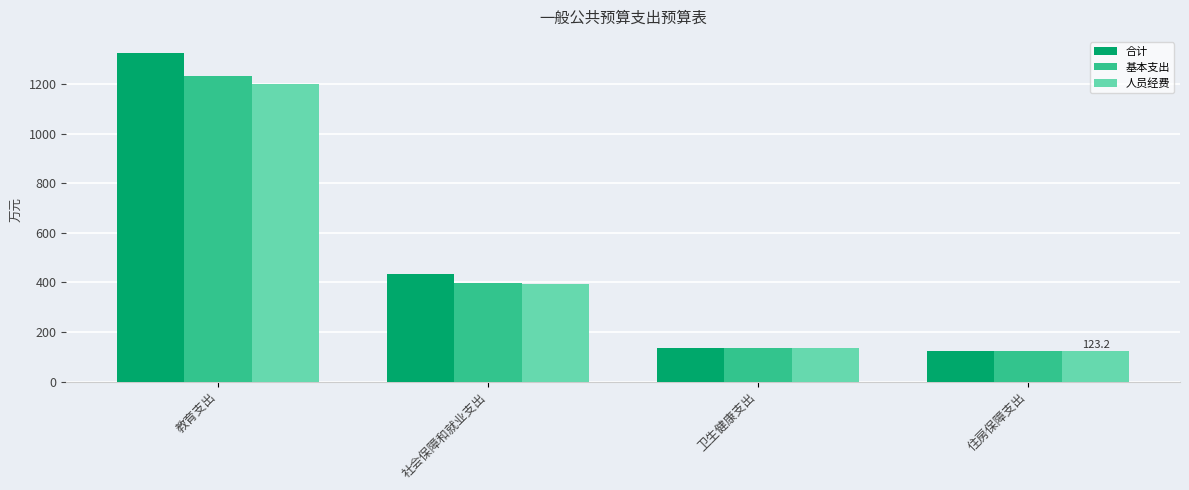

At how many categories does at least one series exceed 1223?

1